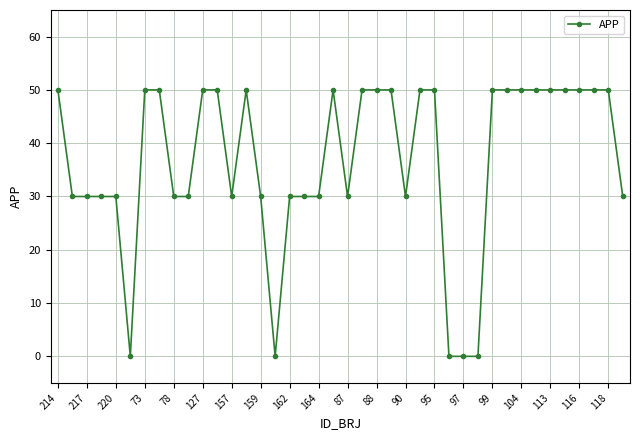

What is the value of the 19th point from the left?

30